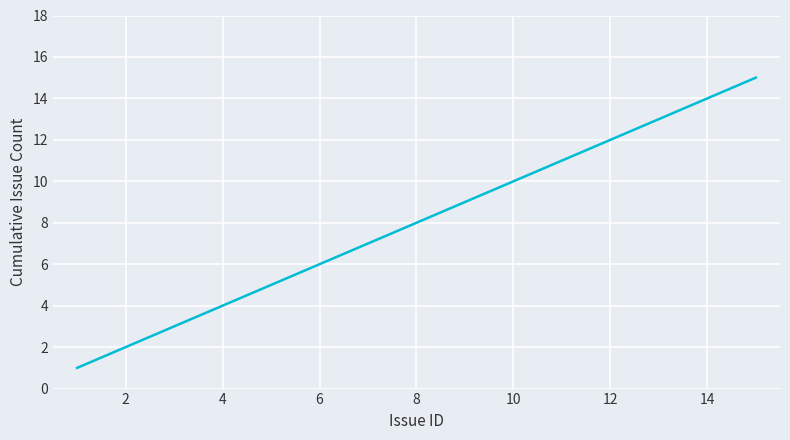

How many series are shown in this chart?

1